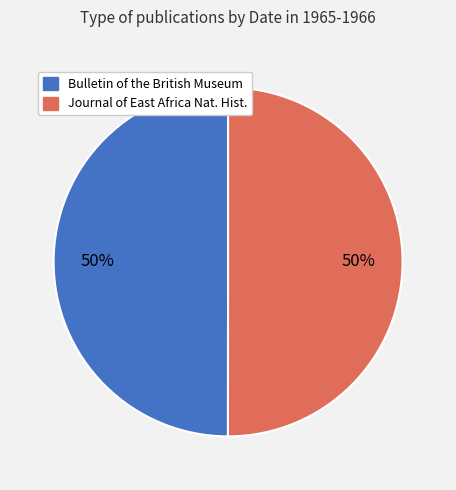

How many segments does this pie chart have?

2